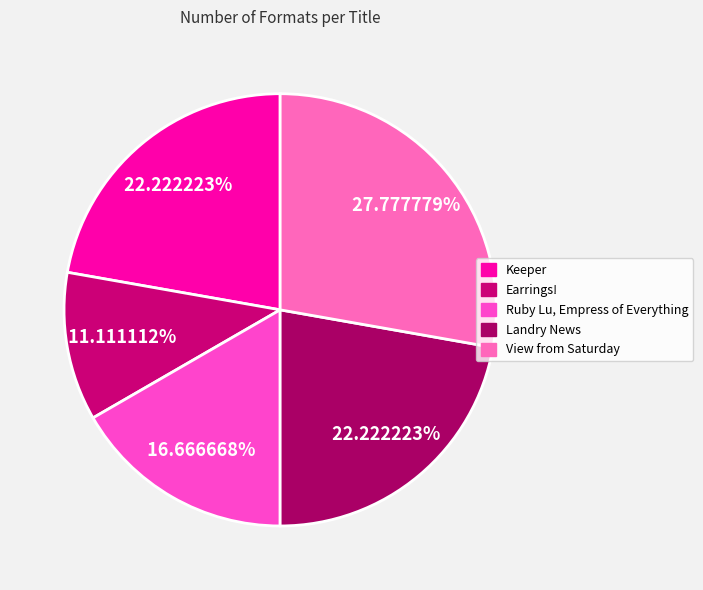

How many segments does this pie chart have?

5